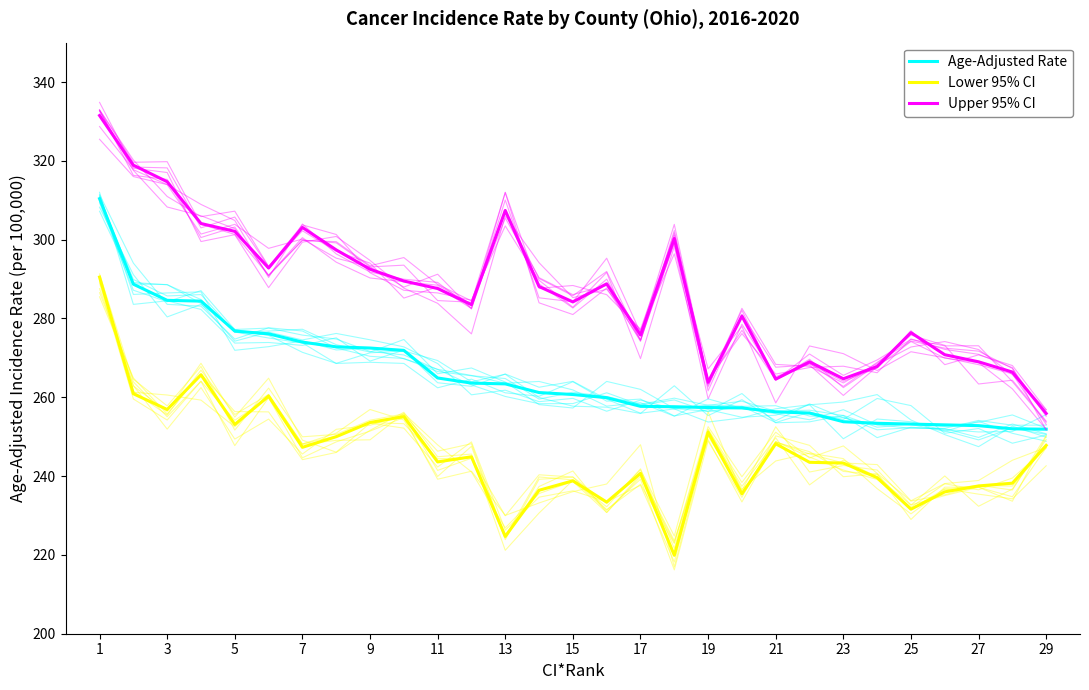

What is the sum of all Age-Adjusted Rate values?

7698.3